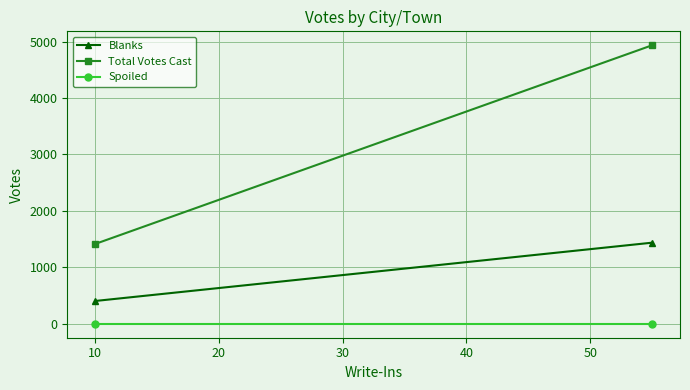

How many categories are shown in the chart?

2